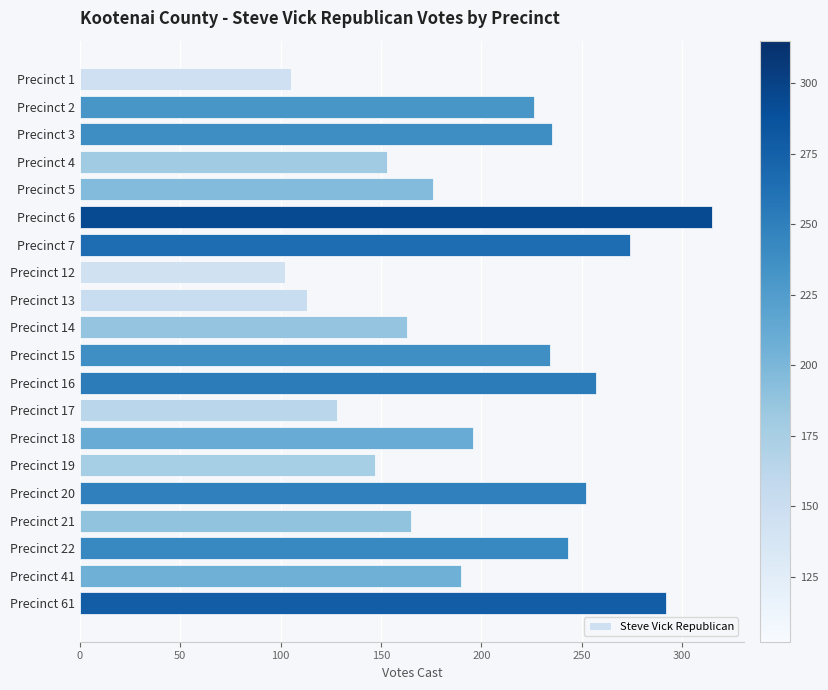

What is the sum of all values?

3966